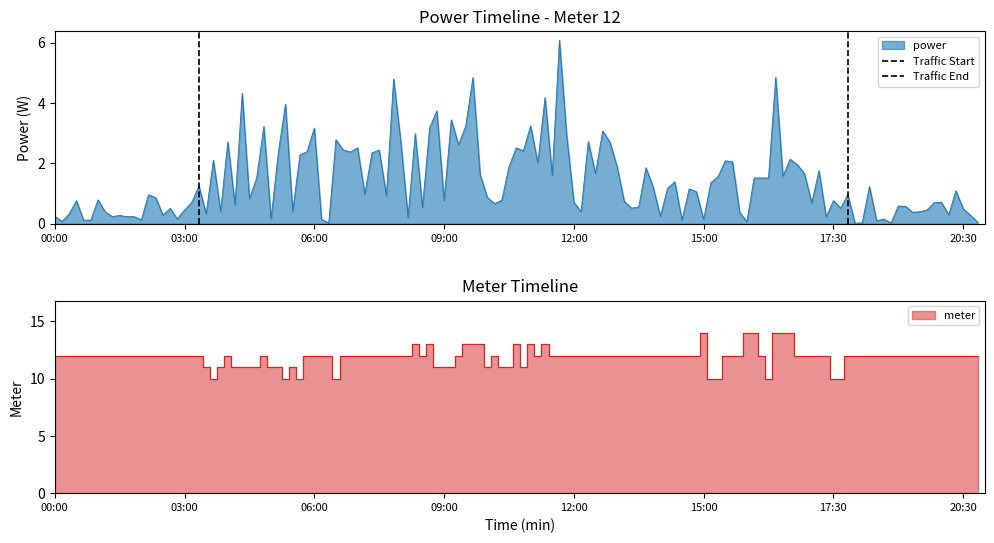

How many data points in Traffic End are less than 1?

1